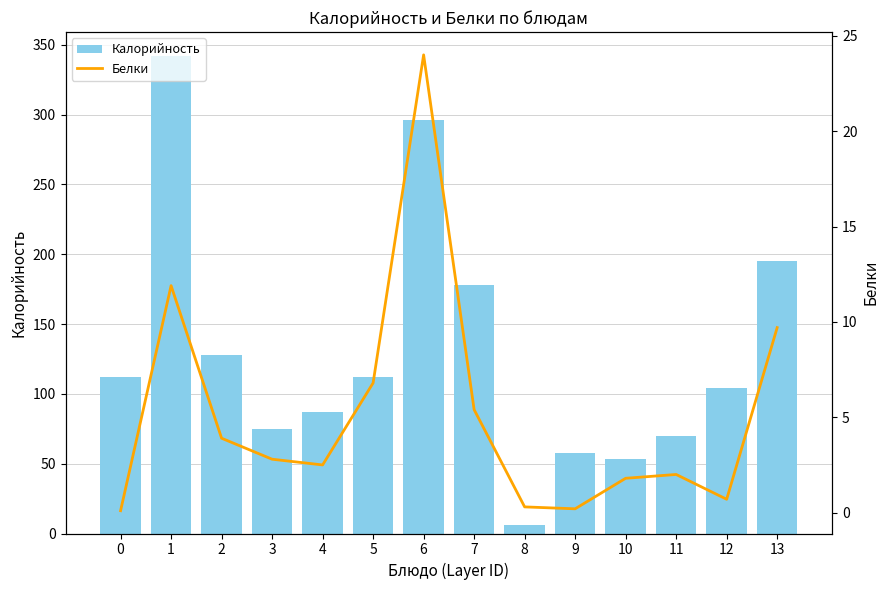

Rank the series at 10 from highest to lowest value.

Калорийность, Белки